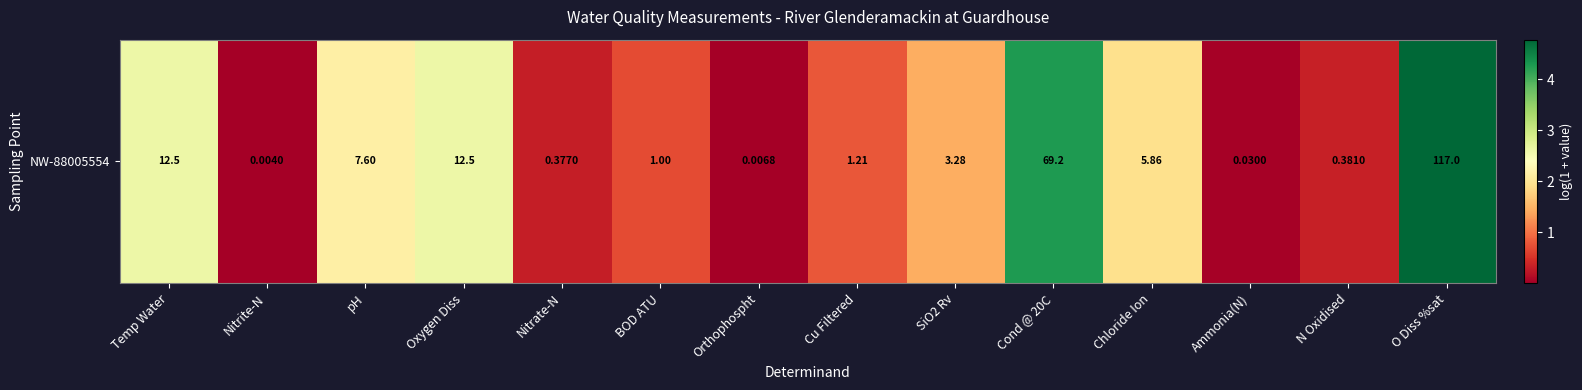

Where does the data first go above 1?

Temp Water